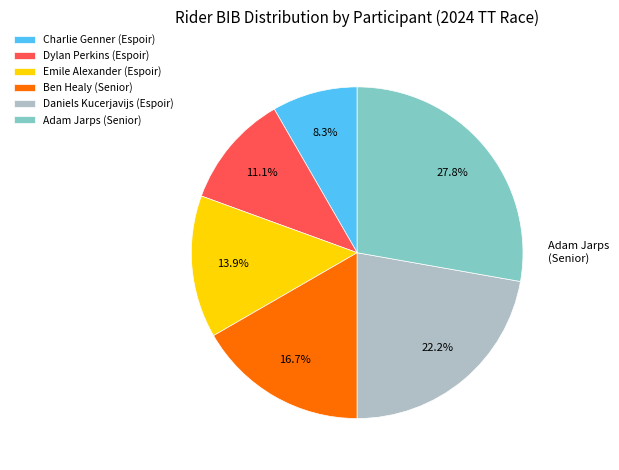

Does any single category account for the majority?

No